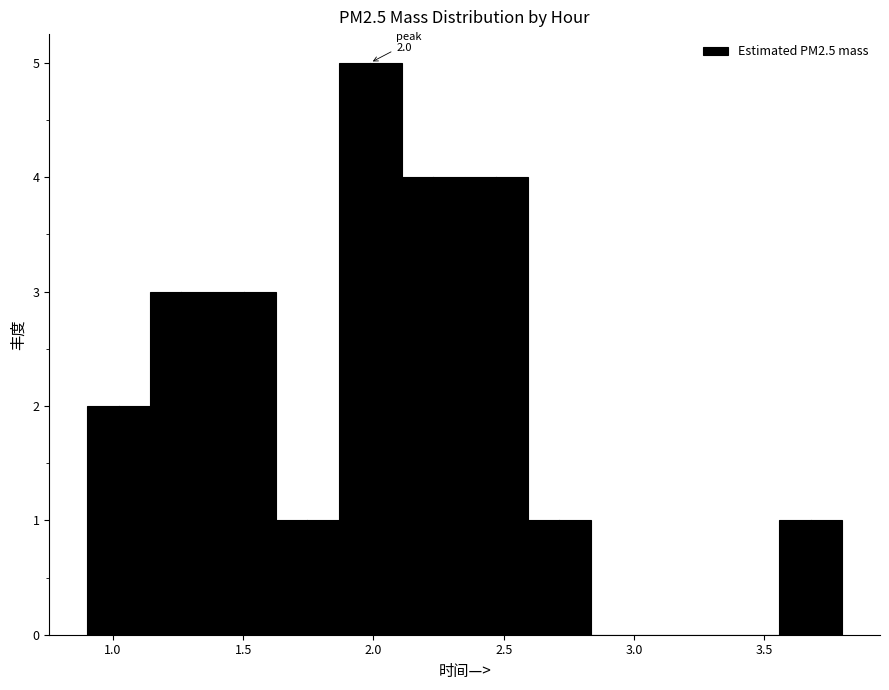

Over which range of the x-axis is the bar tallest?

1.85 to 2.10